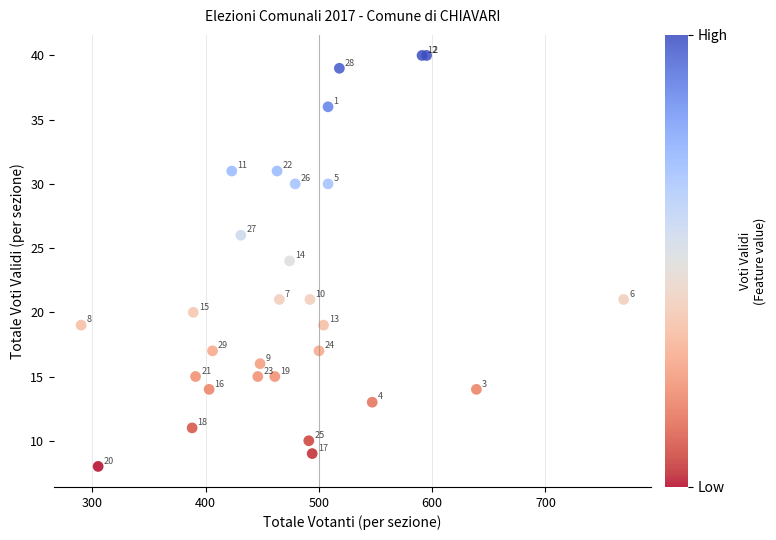

What Y value in the scatter plot is closest to 24?

24